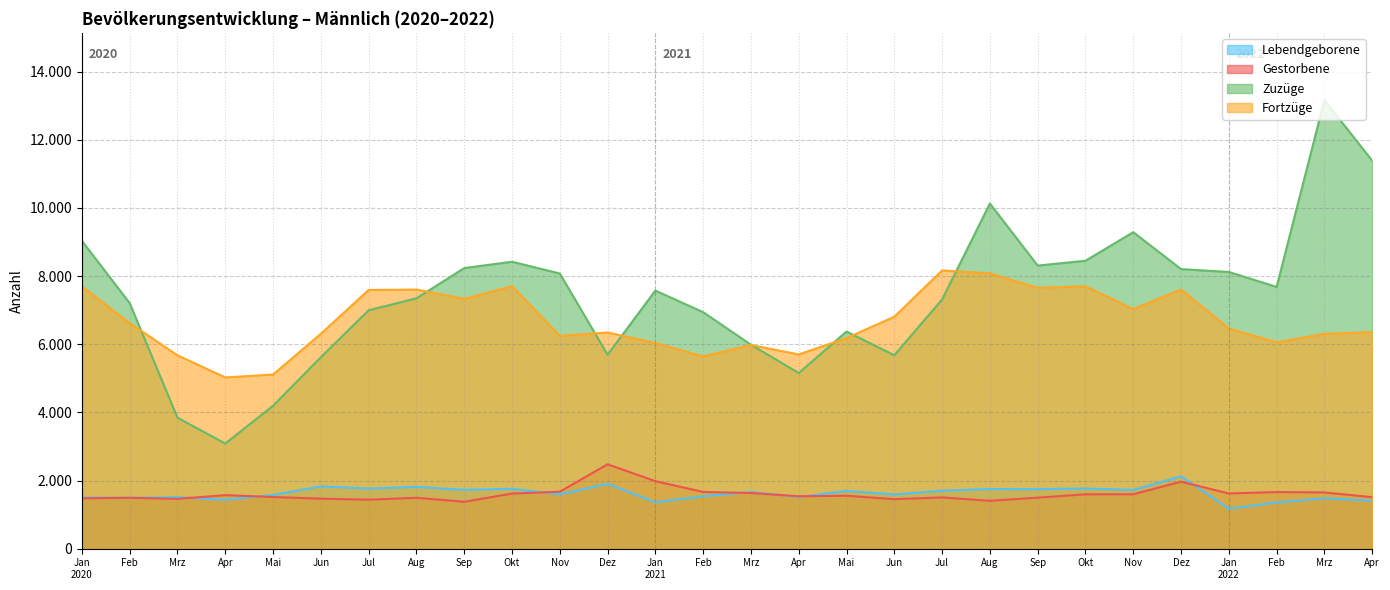

What is the approximate value of Lebendgeborene at Jul?

1763